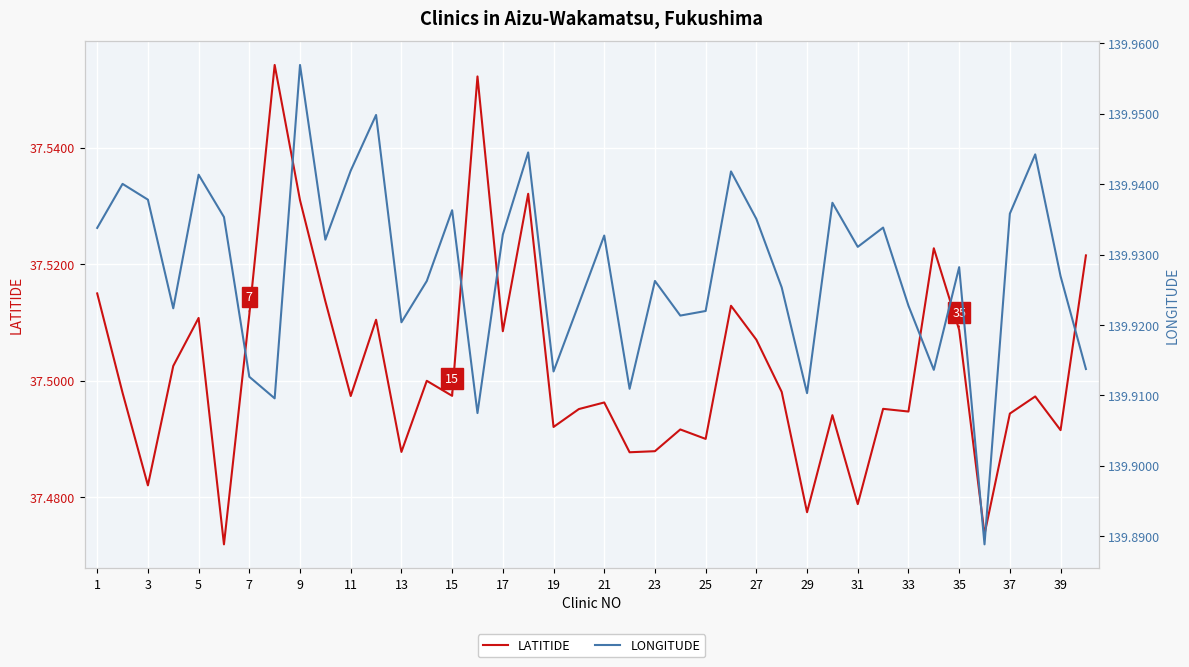

True or false: LATITIDE has a value of 37.5 at 7.

True